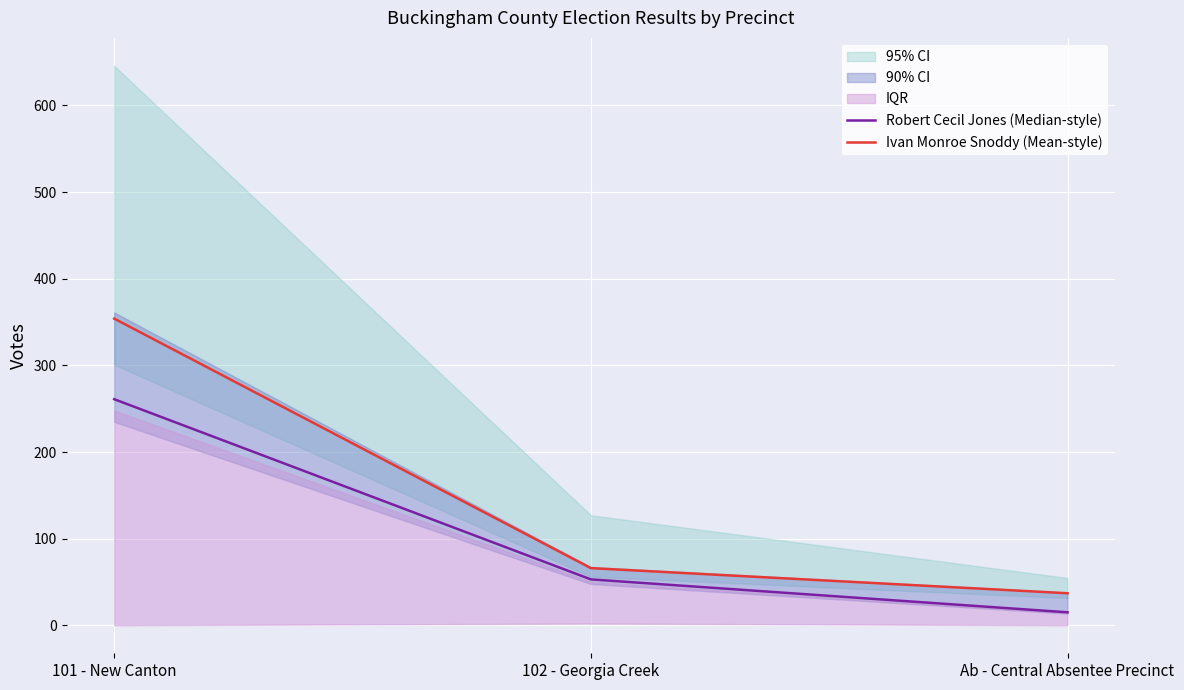

What is the total value across all series at 102 - Georgia Creek?

119